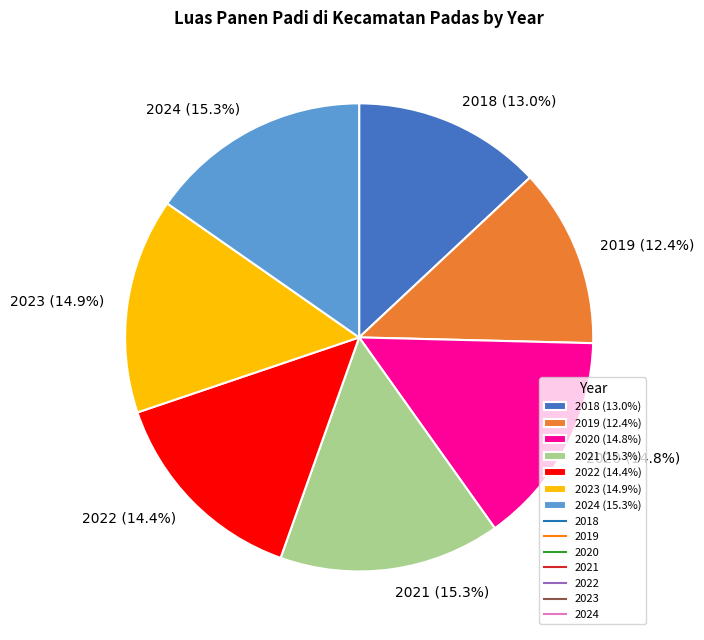

Does 2022 account for over 50% of the chart?

No